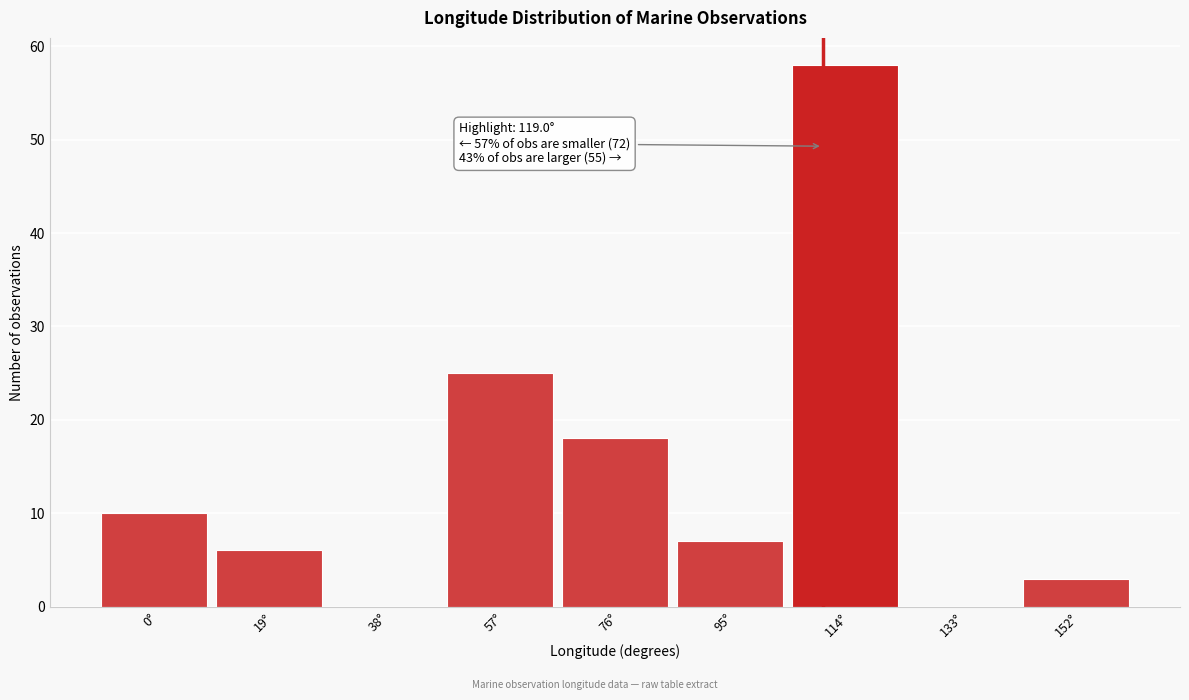

Reading left to right, extract all data points from this chart.

0°=10	19°=6	38°=0	57°=25	76°=18	95°=7	114°=58	133°=0	152°=3